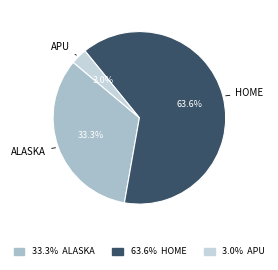

Is there a majority slice in this chart?

Yes